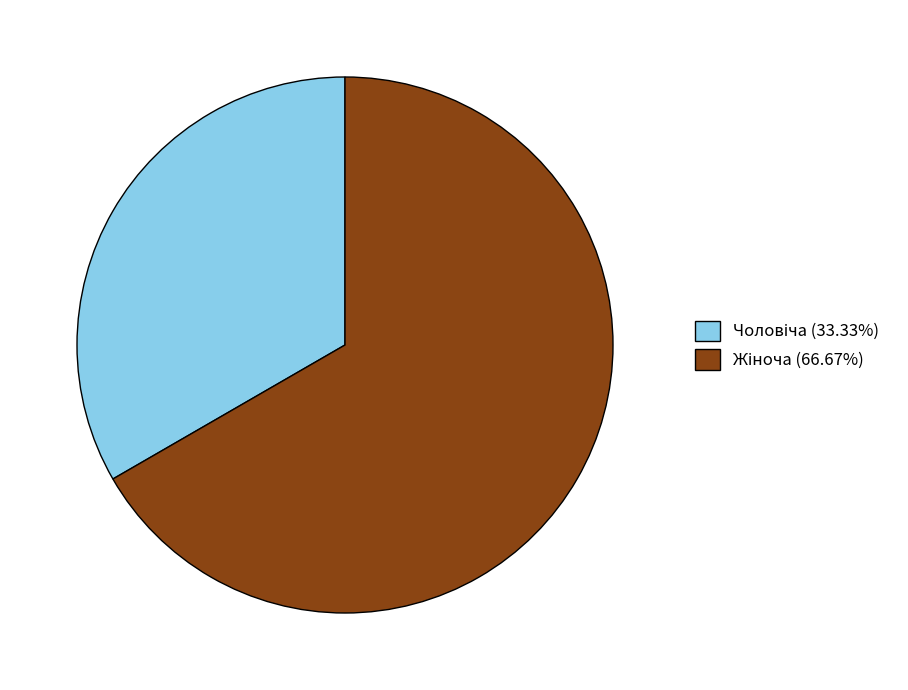

Is there a majority slice in this chart?

Yes